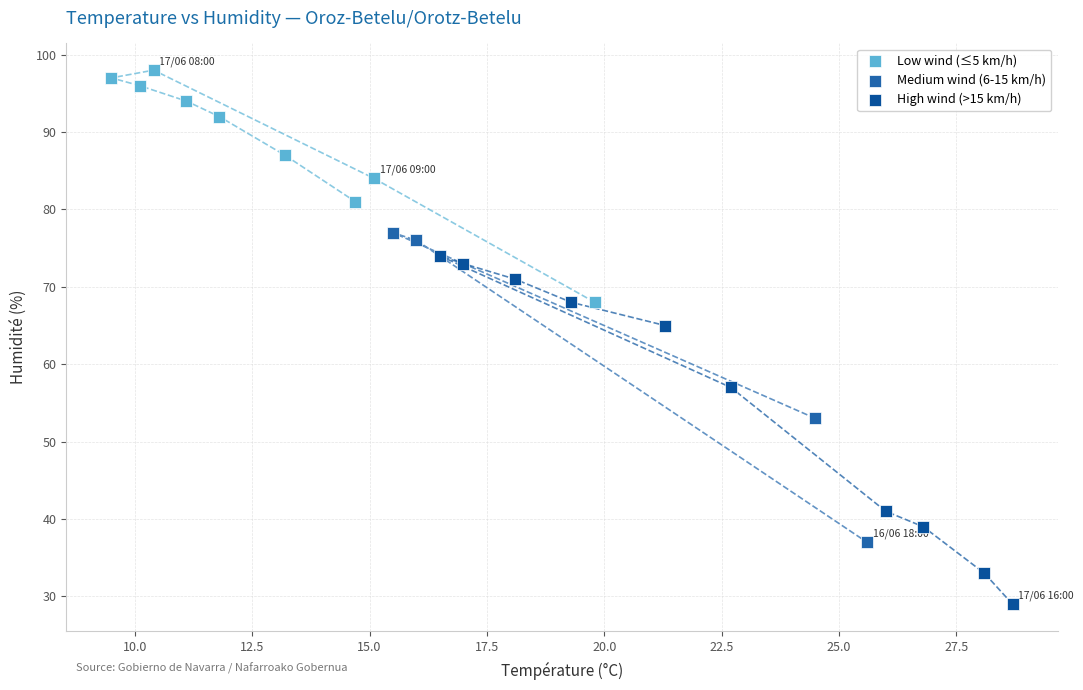

Which series has the widest spread of Y values?

High wind (>15 km/h)